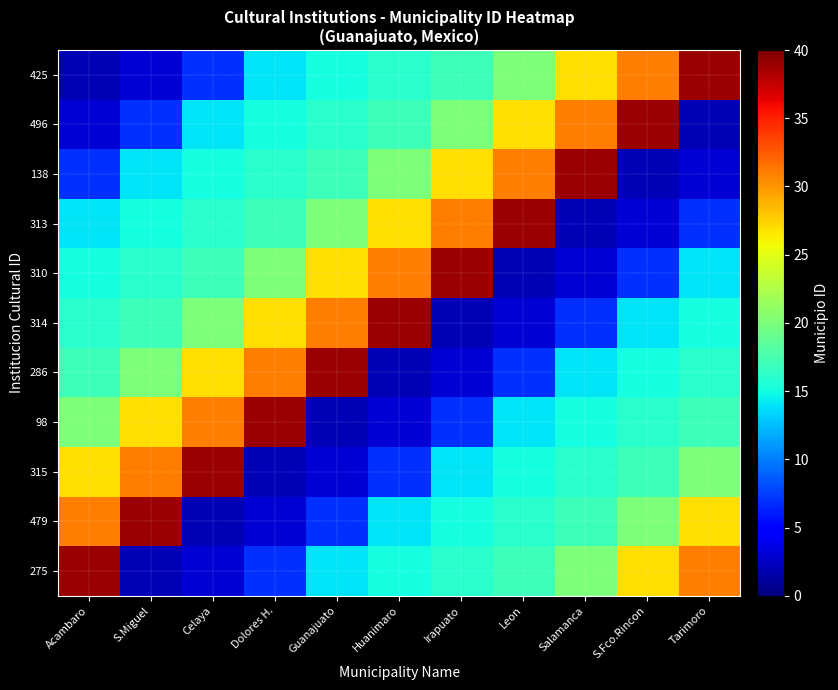

At how many categories does at least one series exceed 30?

11